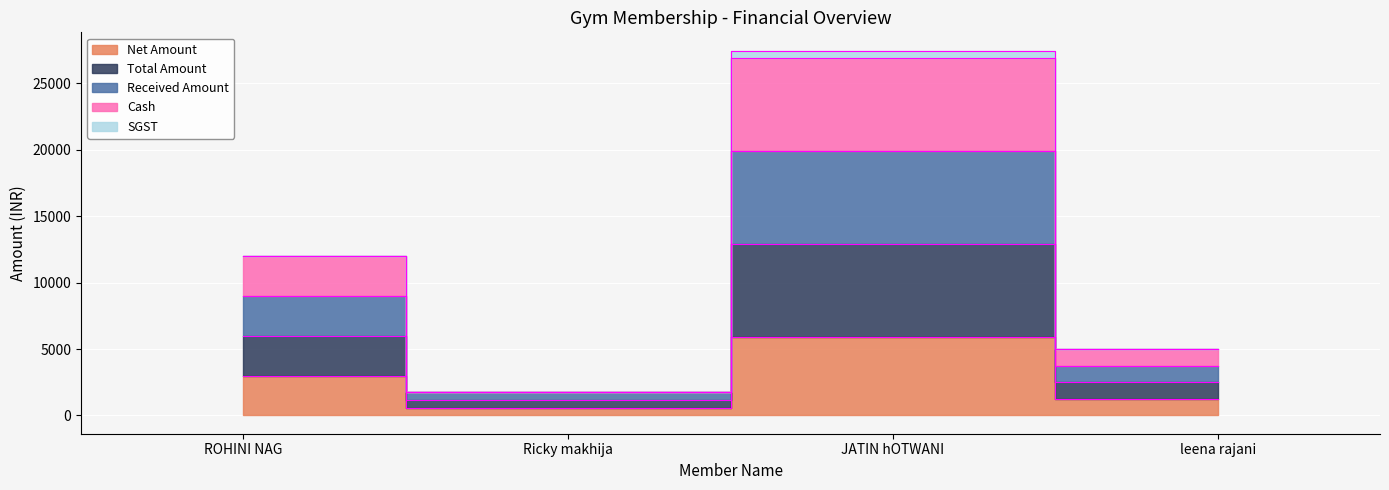

Which series has the widest spread of values?

Received Amount